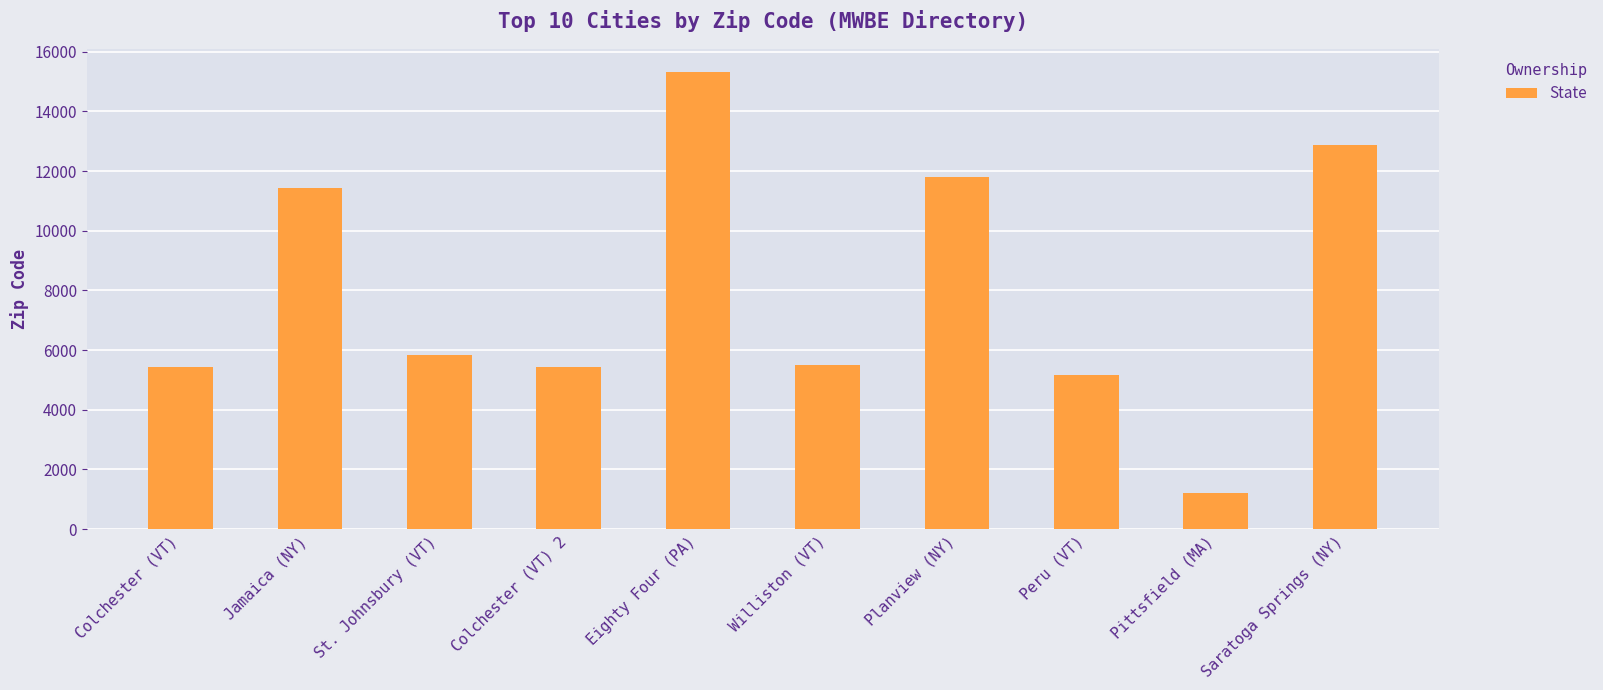

How many series are shown in this chart?

1